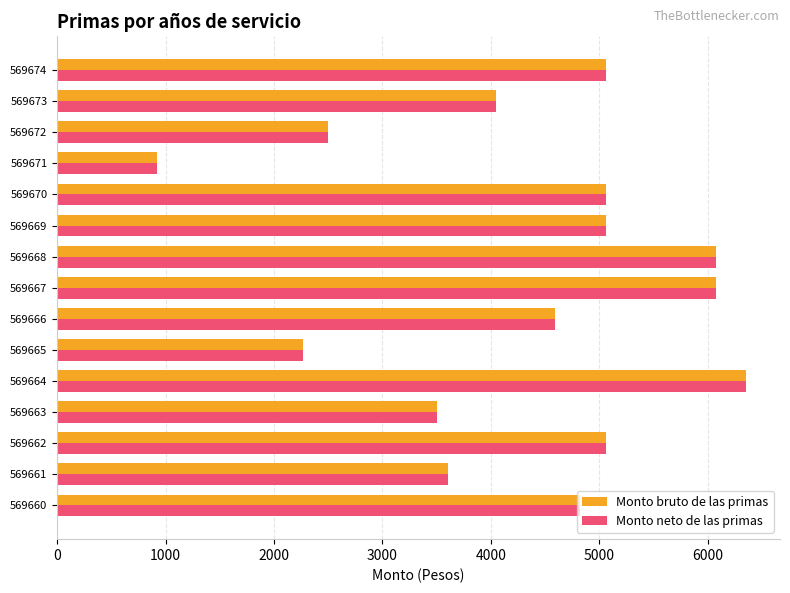

What is the greatest value displayed?

6348.7